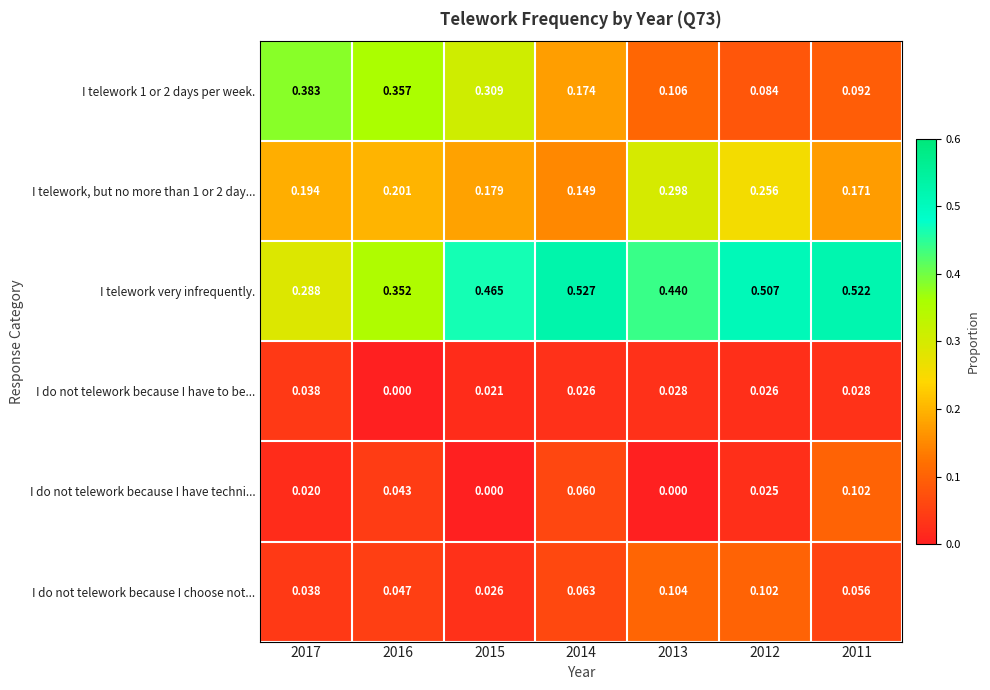

At how many categories does at least one series exceed 0?

7